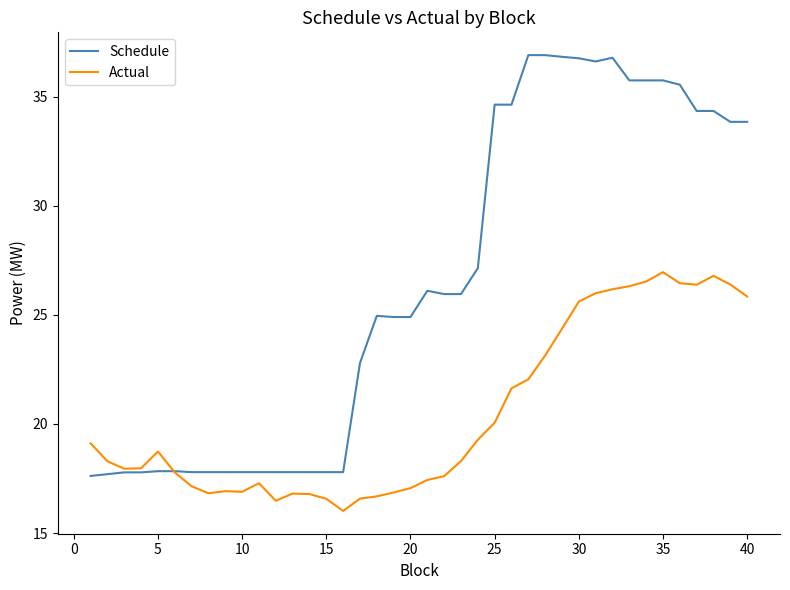

Rank the series by their average value, from highest to lowest.

Schedule, Actual